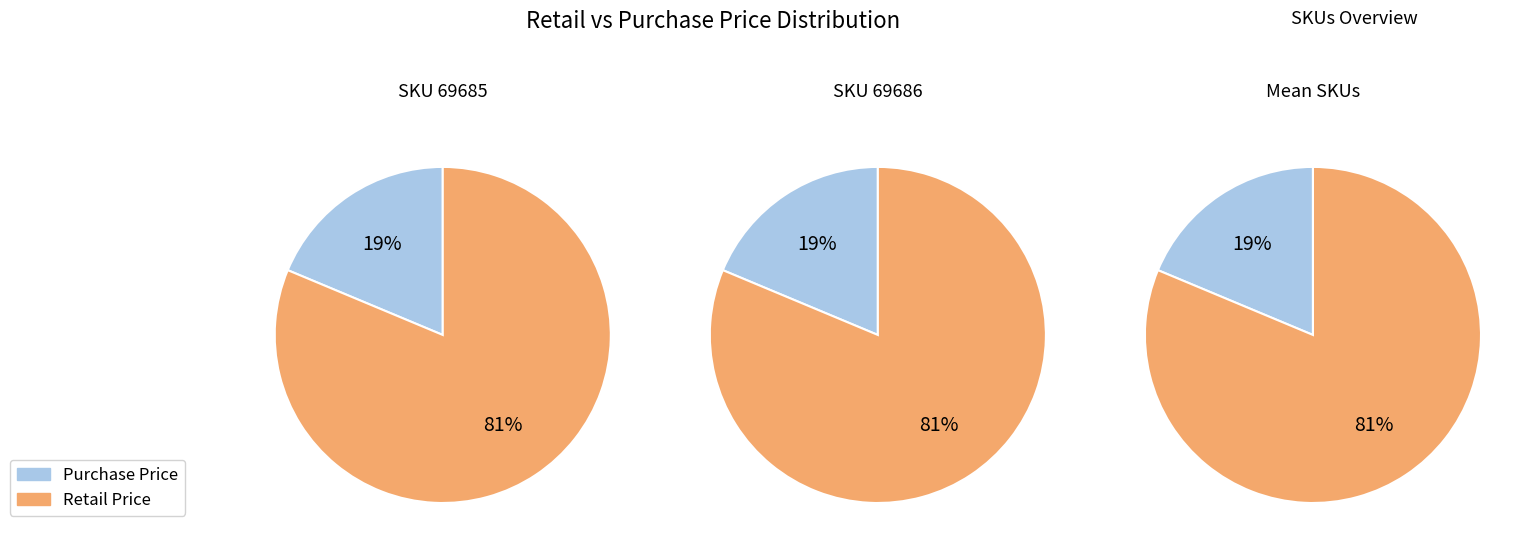

To the nearest percent, what is the combined percentage of 69685 and 69686?

100%